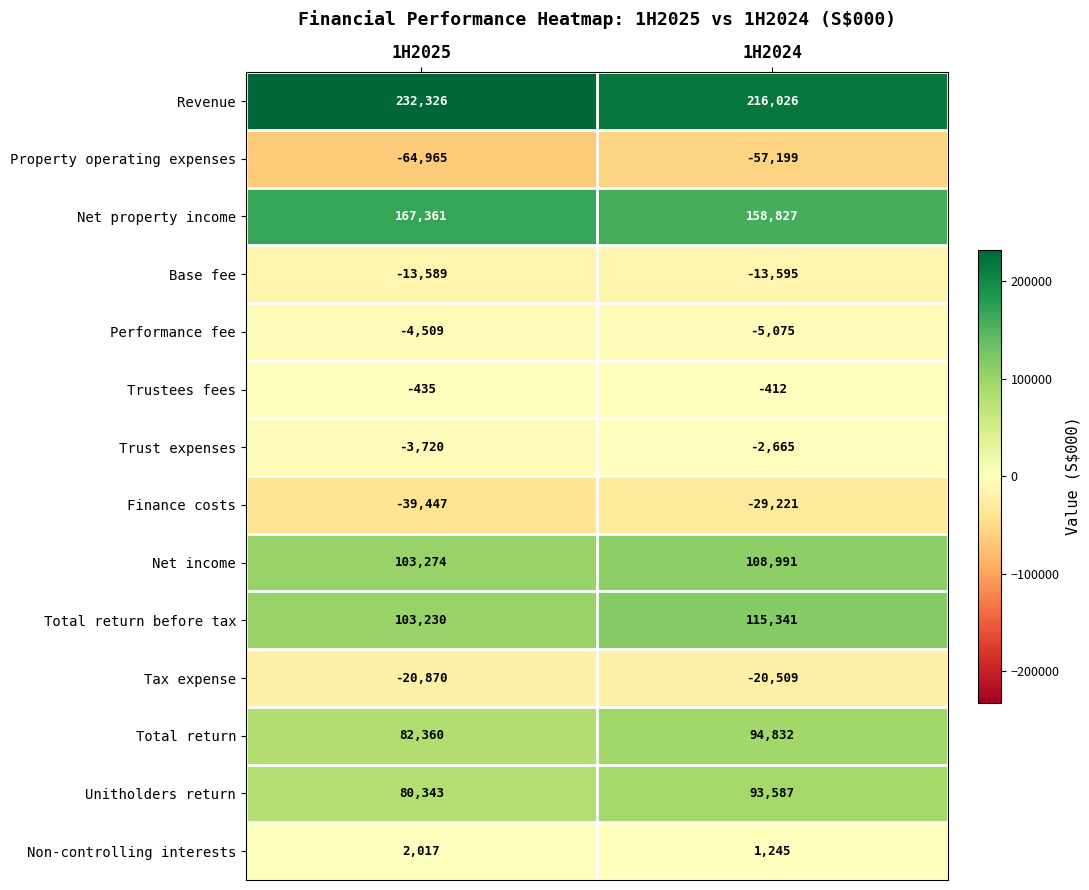

At which label is Base fee closest to -13592?

1H2025